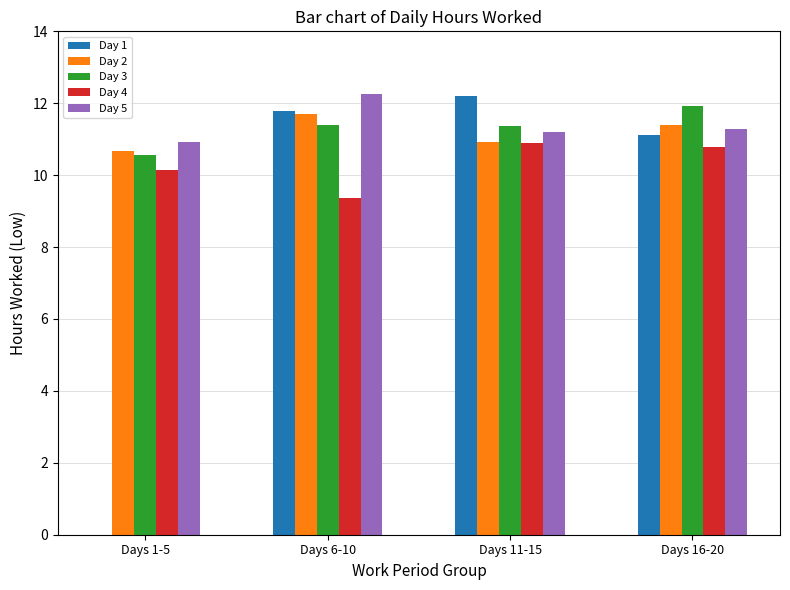

What is the spread (max minus min) of values at Days 6-10?

2.9